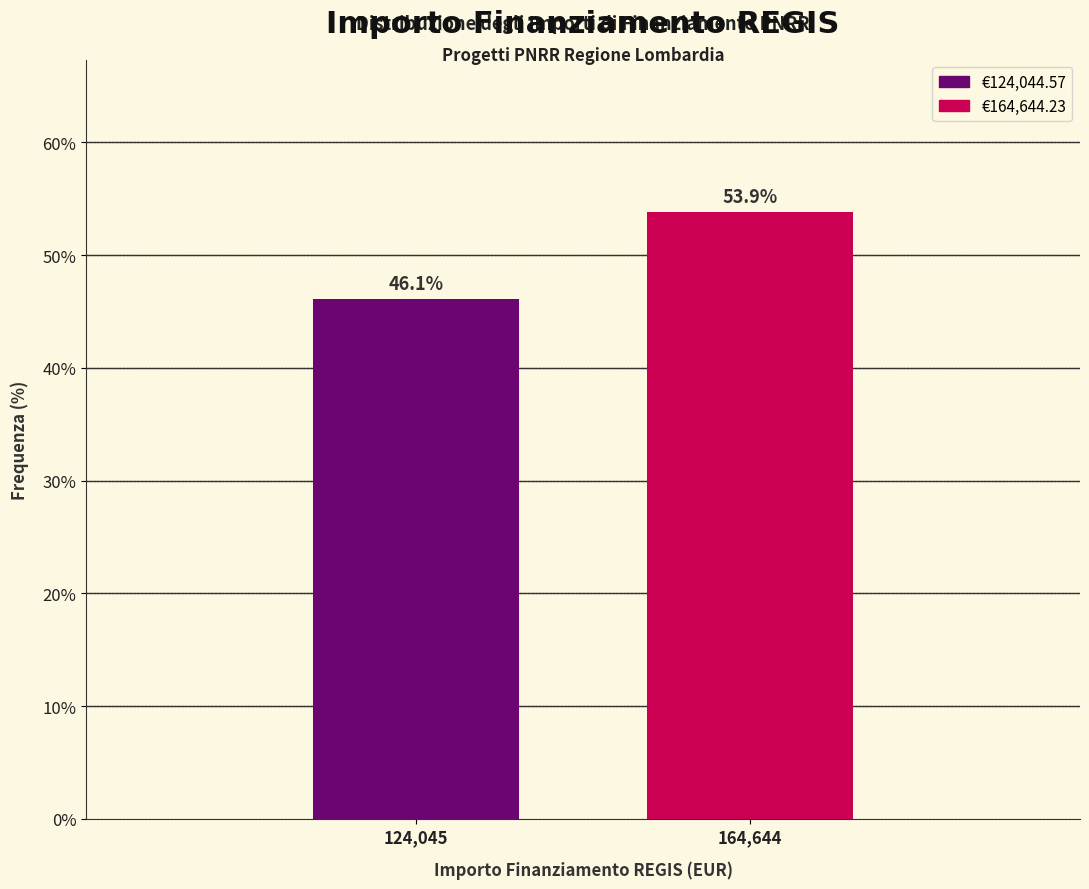

Reading left to right, extract all data points from this chart.

124,045=46.1	164,644=53.9